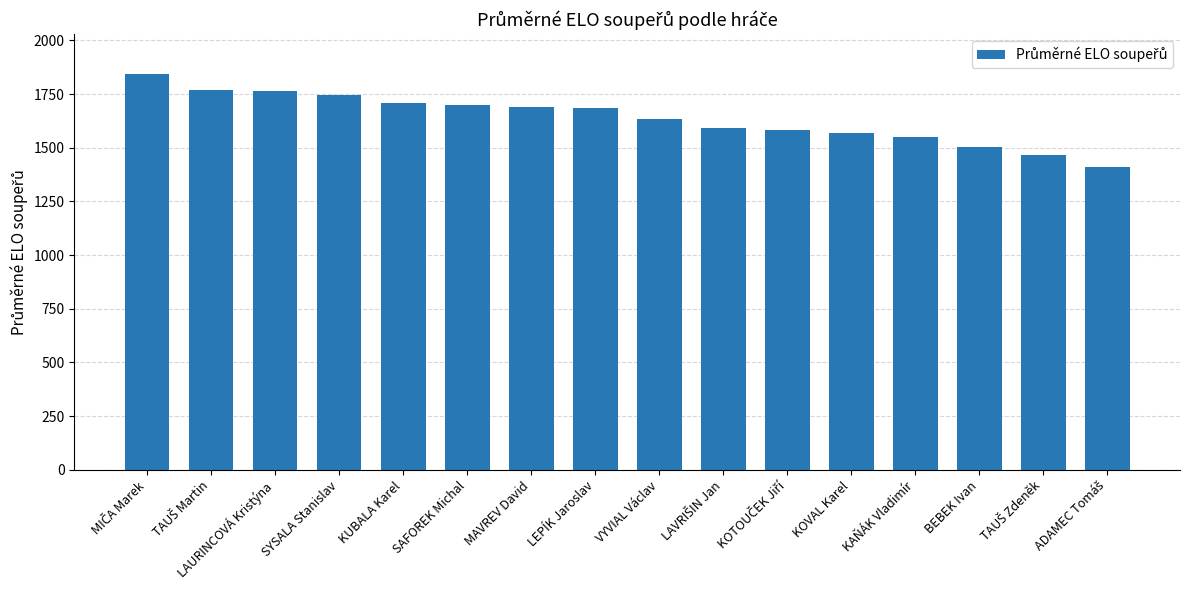

What is the difference between the maximum and minimum values?

434.3